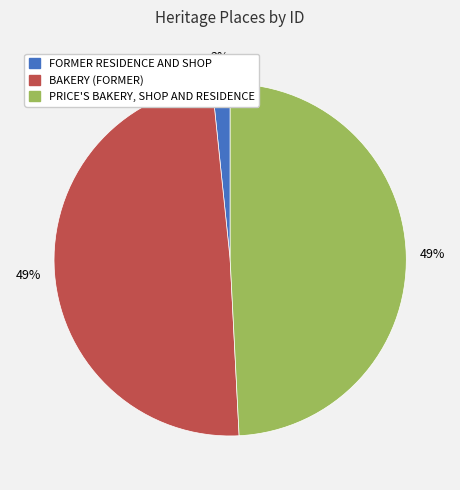

Between FORMER RESIDENCE AND SHOP and BAKERY (FORMER), which is larger?

BAKERY (FORMER)